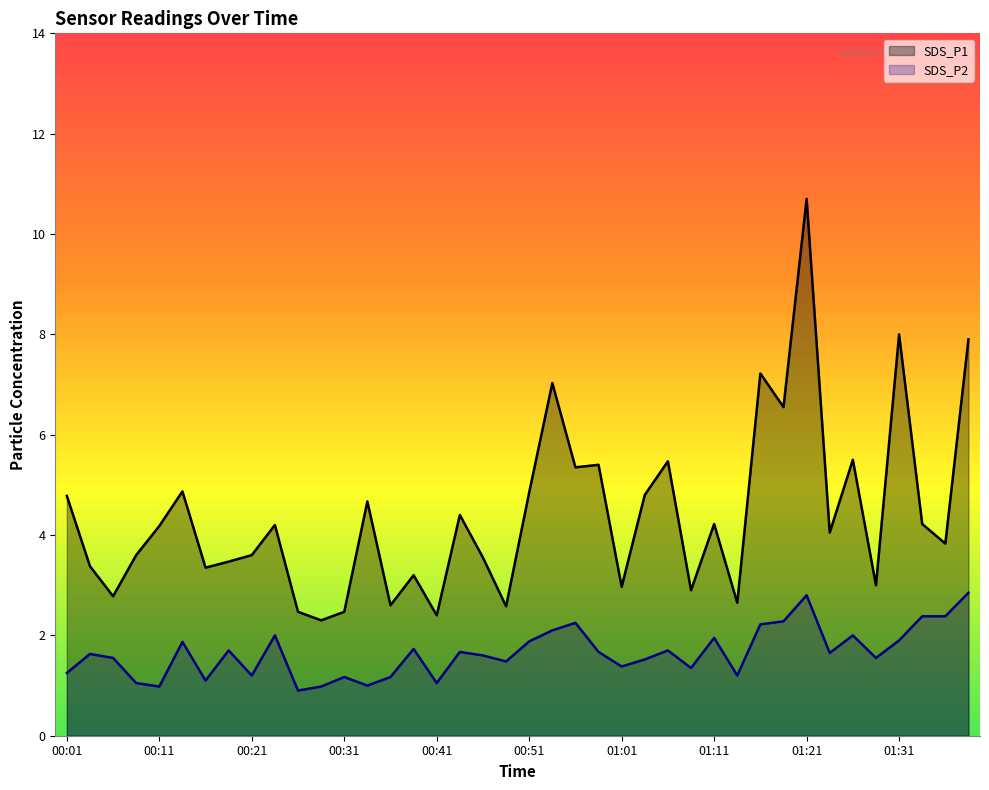

What is the label of the 10th point from the left?

00:23